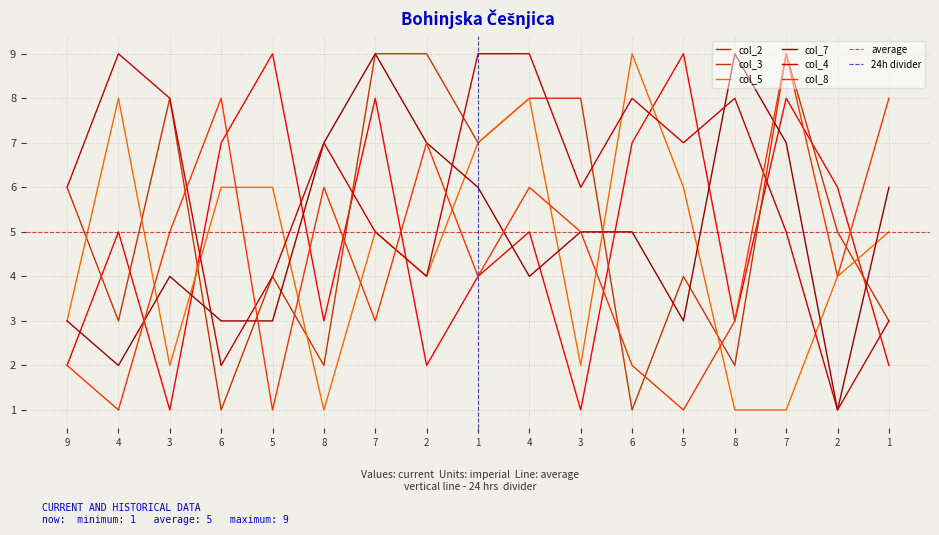

What is the value of the col_4 point at the 15th from the left?

5